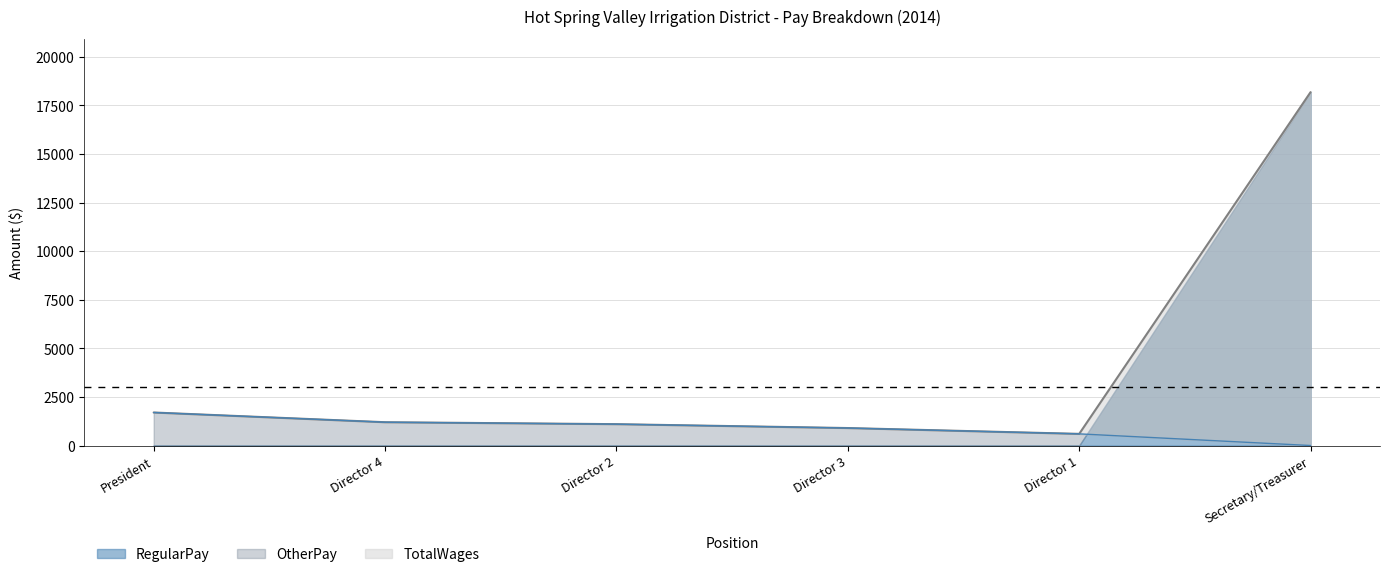

Which has a higher value, Director 3 or Director 1?

Director 3